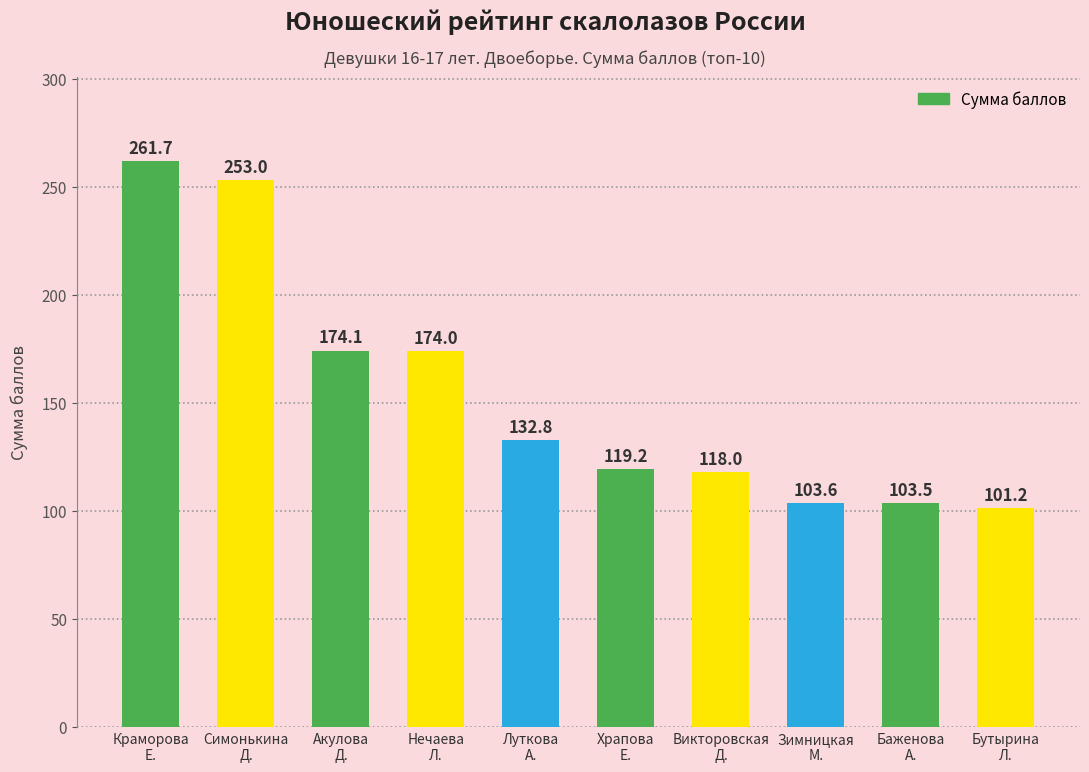

How many data points are less than 132?

5